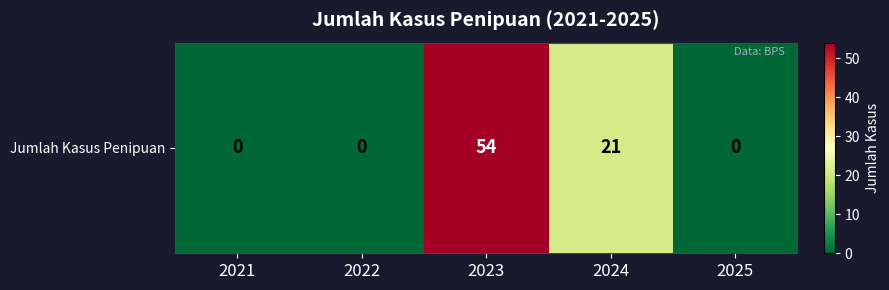

Rank the categories by value from lowest to highest.

2021, 2022, 2025, 2024, 2023